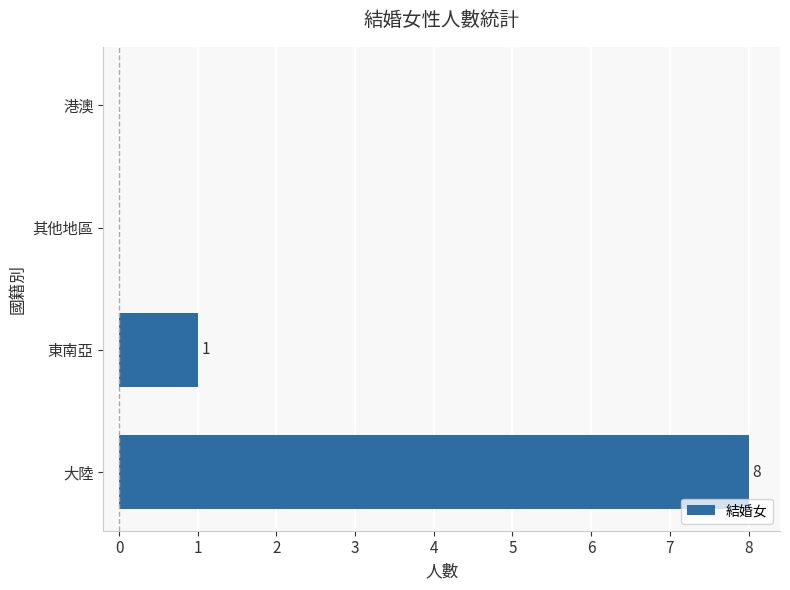

What is the sum of all values?

9